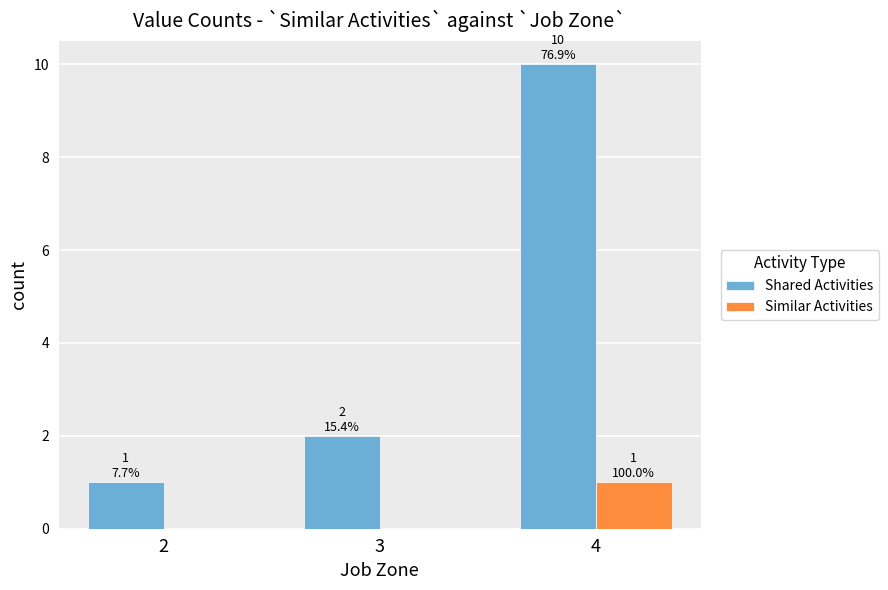

What is the average value of the Shared Activities series?

4